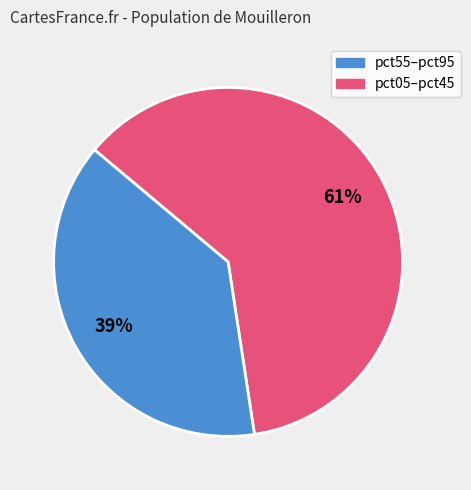

Is there any slice that represents more than half of the pie?

Yes